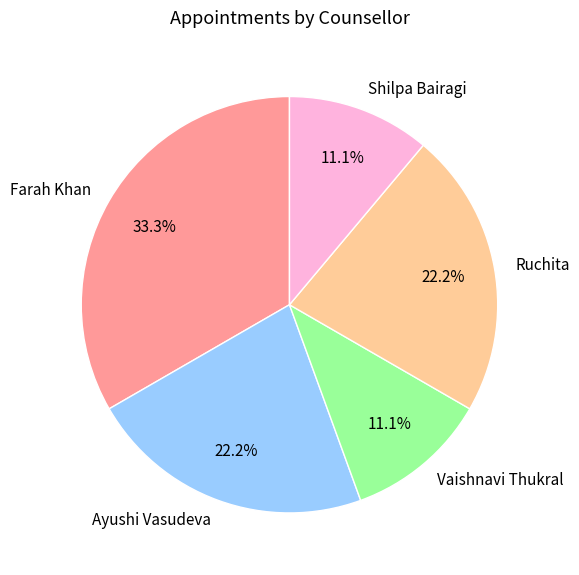

Combined, what portion of the pie is Vaishnavi Thukral and Farah Khan?

44.4%